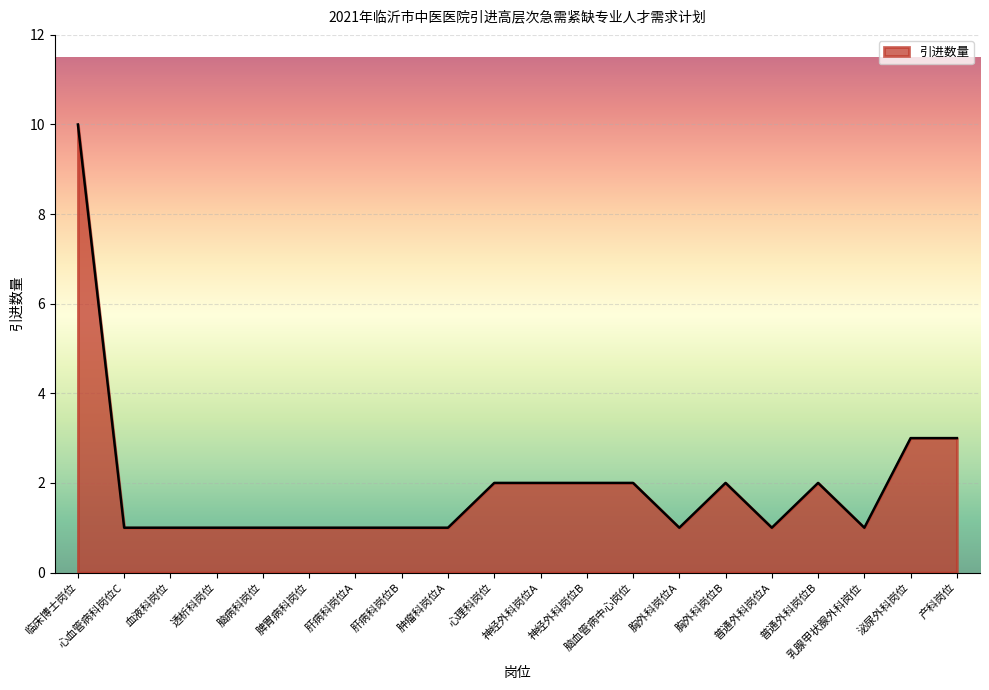

What position from the right is 血液科岗位?

18